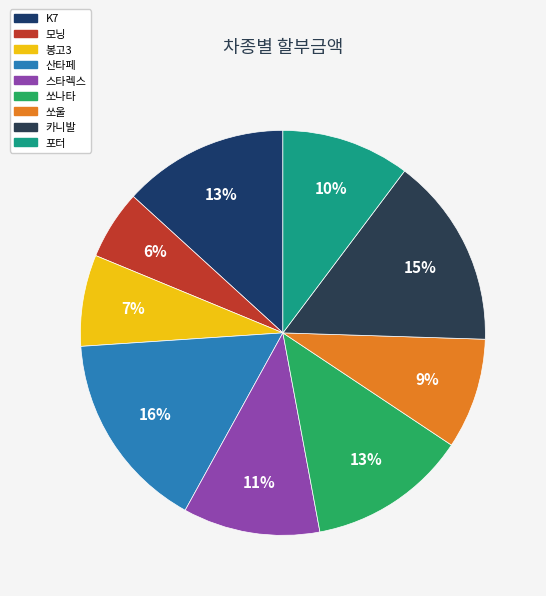

To the nearest percent, what is the difference between the 쏘울 and 쏘나타 slice percentages?

4%